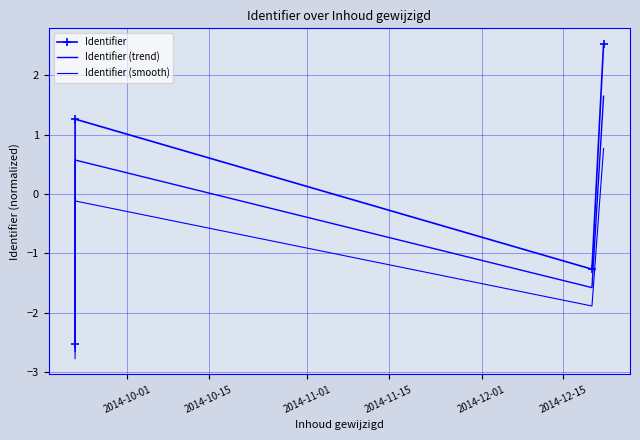

How many values in the Identifier (smooth) series are below 0?

3